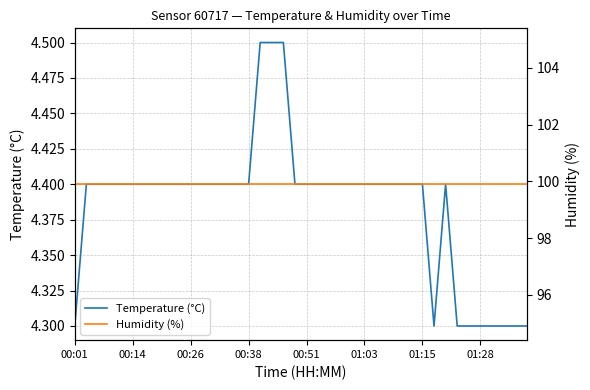

What is the lowest value of the Temperature (°C) series?

4.3